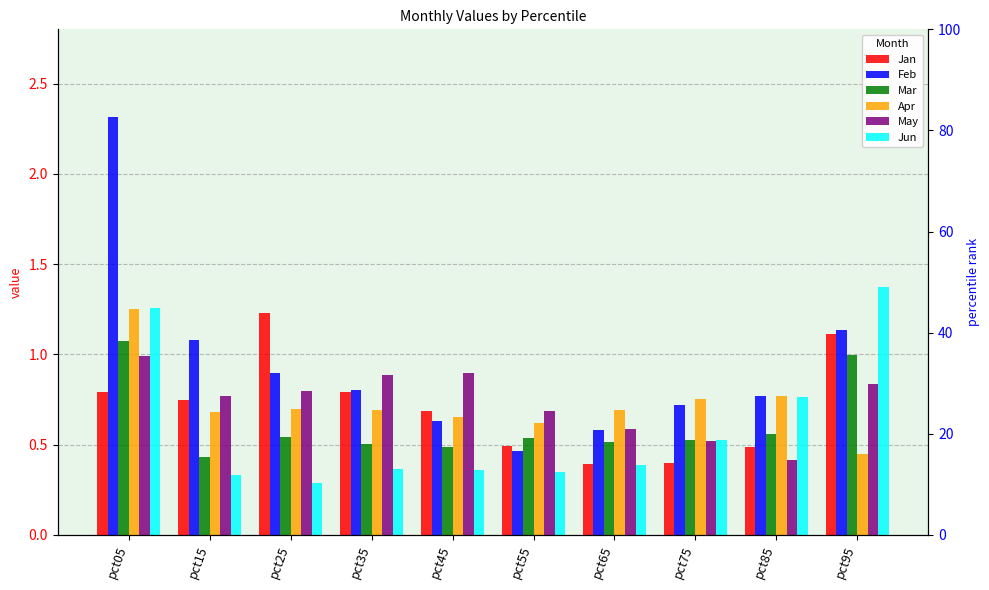

Reading left to right, transcribe all the data shown in this chart.

Jan: pct05=0.8	pct15=0.7	pct25=1.2	pct35=0.8	pct45=0.7	pct55=0.5	pct65=0.4	pct75=0.4	pct85=0.5	pct95=1.1
Feb: pct05=2.3	pct15=1.1	pct25=0.9	pct35=0.8	pct45=0.6	pct55=0.5	pct65=0.6	pct75=0.7	pct85=0.8	pct95=1.1
Mar: pct05=1.1	pct15=0.4	pct25=0.5	pct35=0.5	pct45=0.5	pct55=0.5	pct65=0.5	pct75=0.5	pct85=0.6	pct95=1.0
Apr: pct05=1.3	pct15=0.7	pct25=0.7	pct35=0.7	pct45=0.7	pct55=0.6	pct65=0.7	pct75=0.8	pct85=0.8	pct95=0.4
May: pct05=1.0	pct15=0.8	pct25=0.8	pct35=0.9	pct45=0.9	pct55=0.7	pct65=0.6	pct75=0.5	pct85=0.4	pct95=0.8
Jun: pct05=1.3	pct15=0.3	pct25=0.3	pct35=0.4	pct45=0.4	pct55=0.3	pct65=0.4	pct75=0.5	pct85=0.8	pct95=1.4